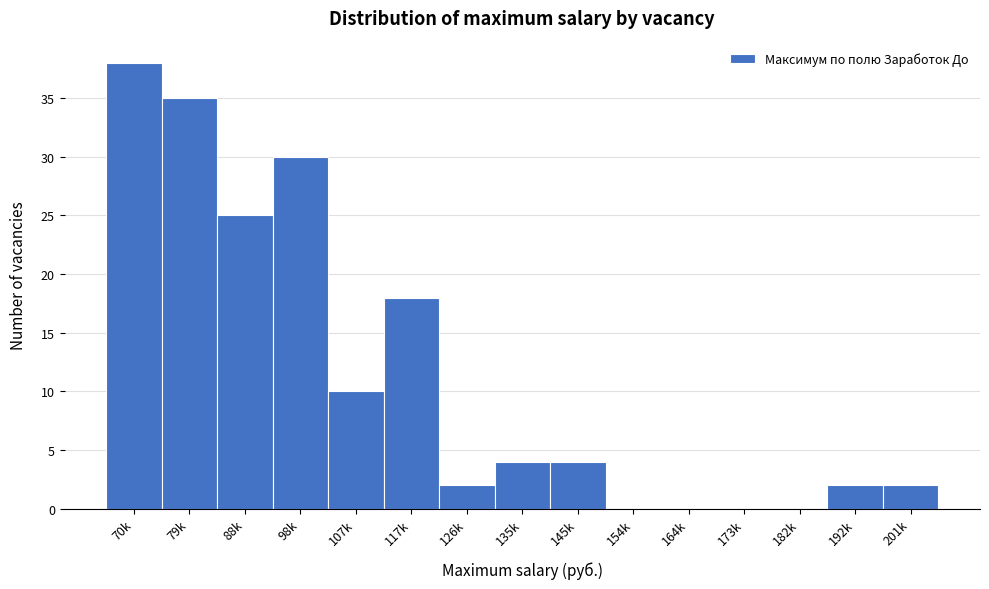

Reading right to left, what are all the values shown in this chart?

201k=2	192k=2	182k=0	173k=0	164k=0	154k=0	145k=4	135k=4	126k=2	117k=18	107k=10	98k=30	88k=25	79k=35	70k=38